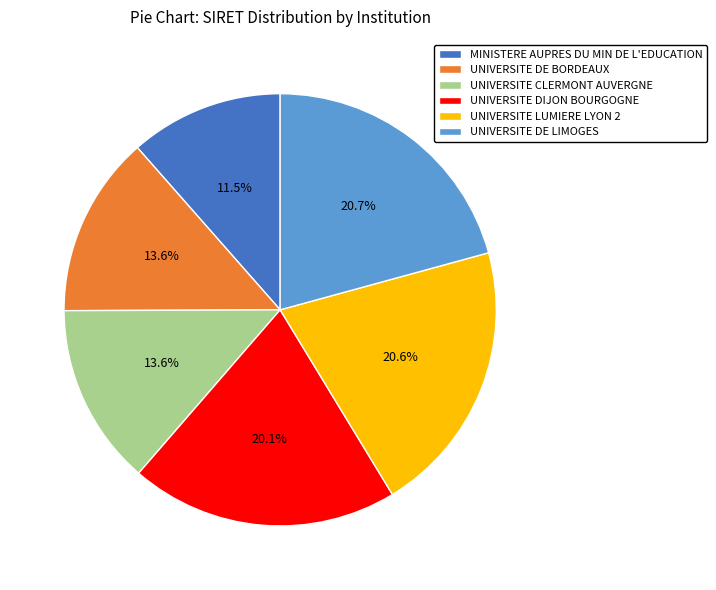

Is there a majority slice in this chart?

No